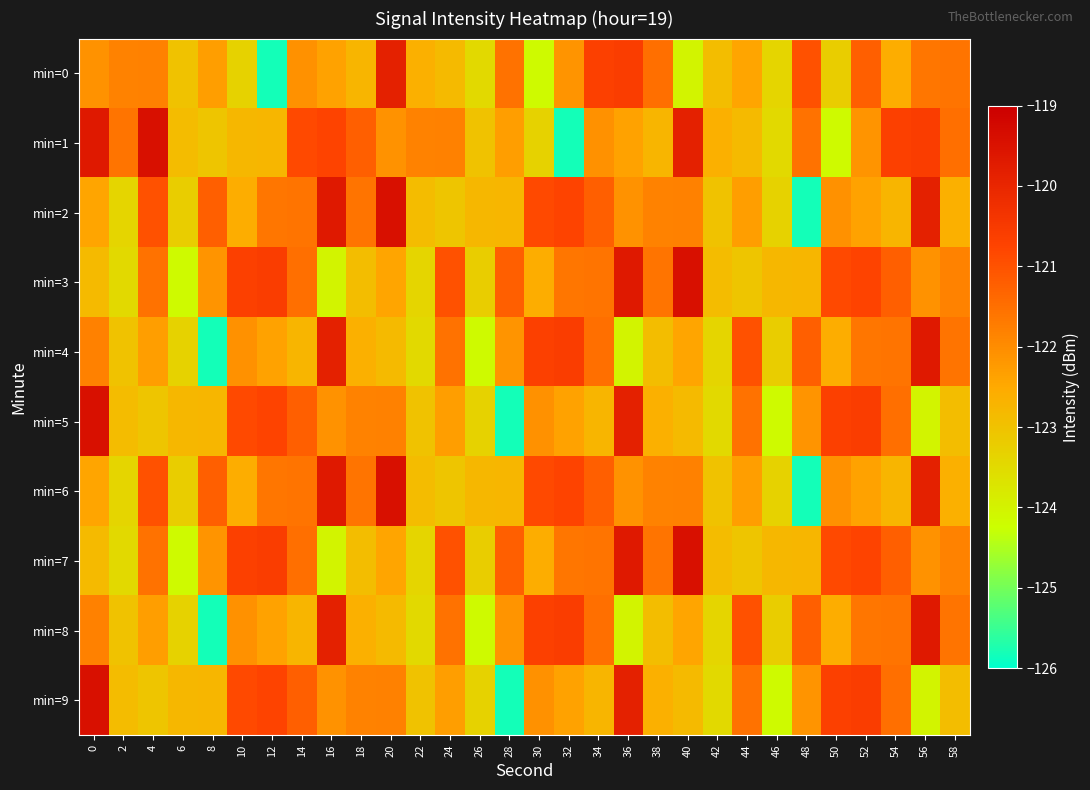

At which category is the sum across all series the highest?

56